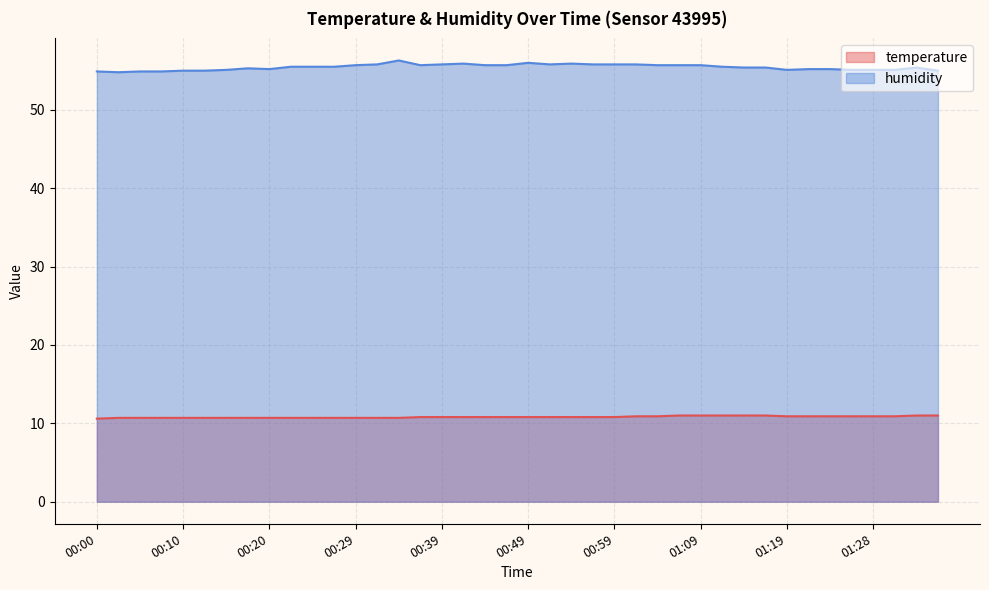

What is the spread (max minus min) of values at 00:10?

44.3